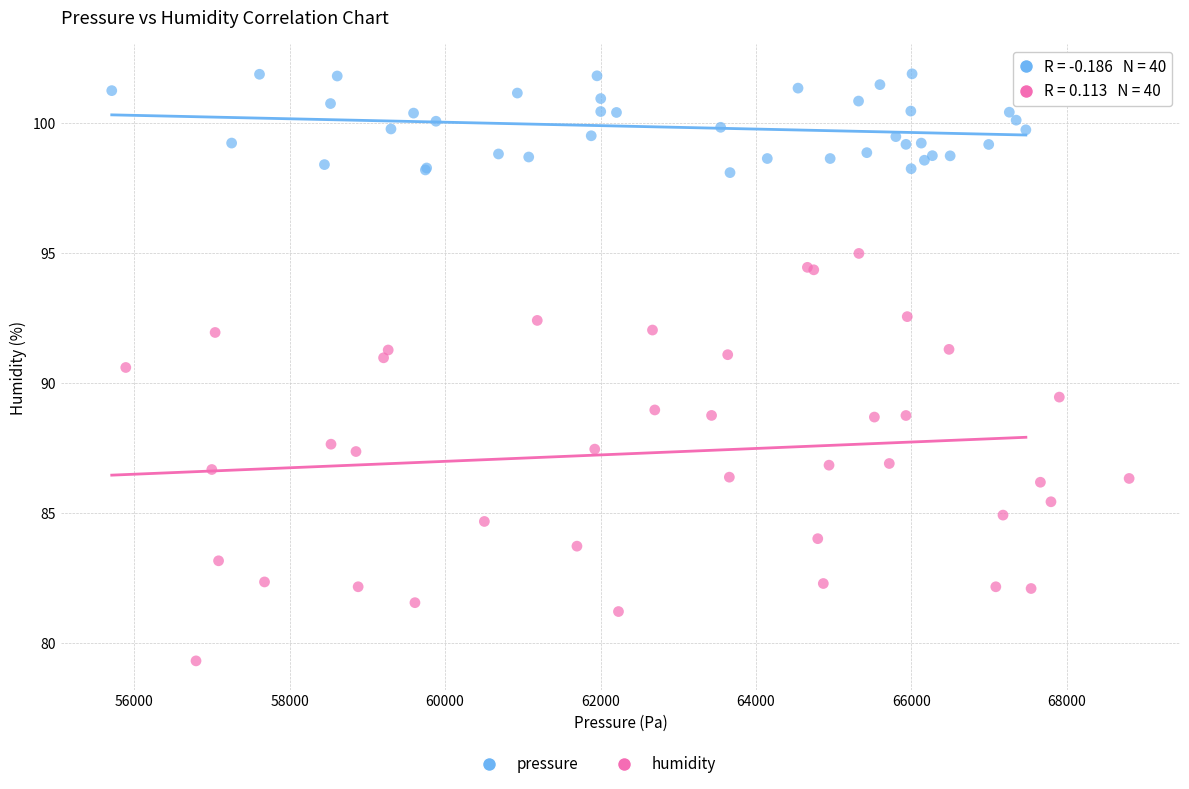

Which series contains the highest Y value?

pressure